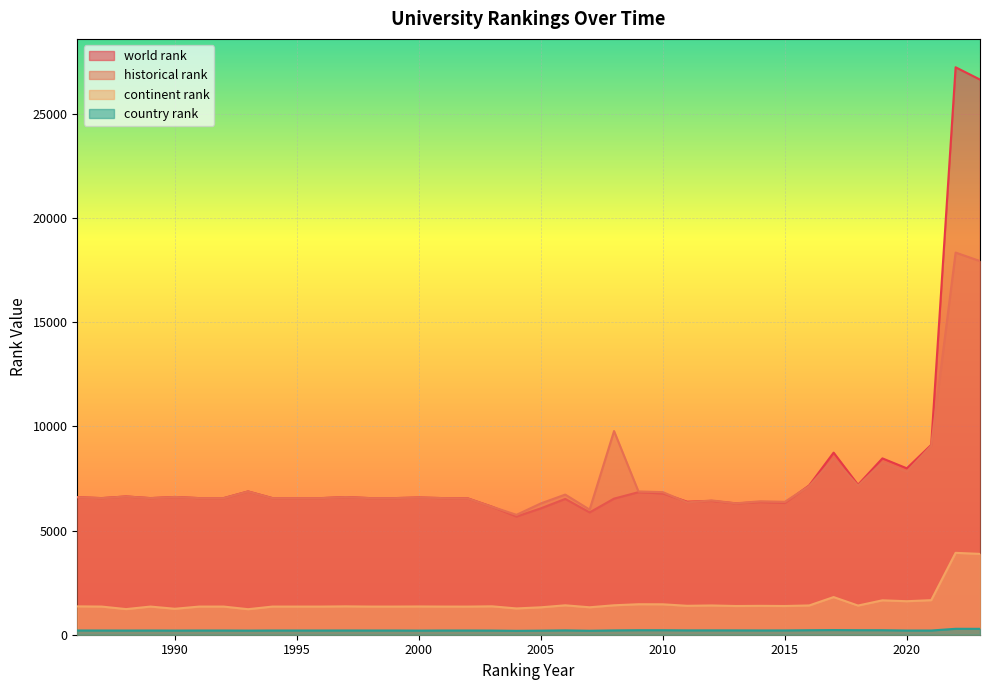

Where is country rank nearest to the value 235?

2017